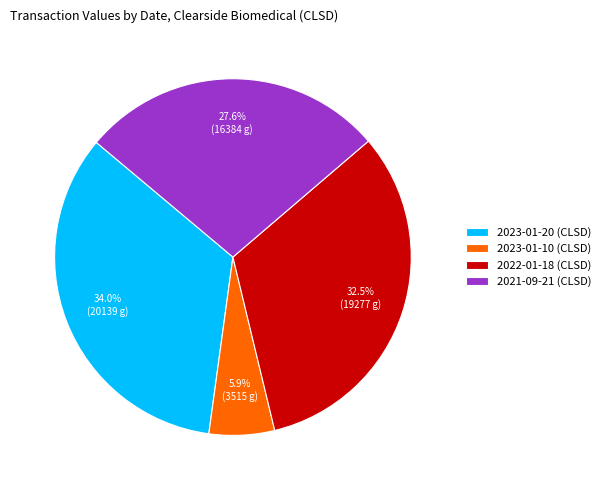

Rank the categories by value from lowest to highest.

2023-01-10 (CLSD), 2021-09-21 (CLSD), 2022-01-18 (CLSD), 2023-01-20 (CLSD)